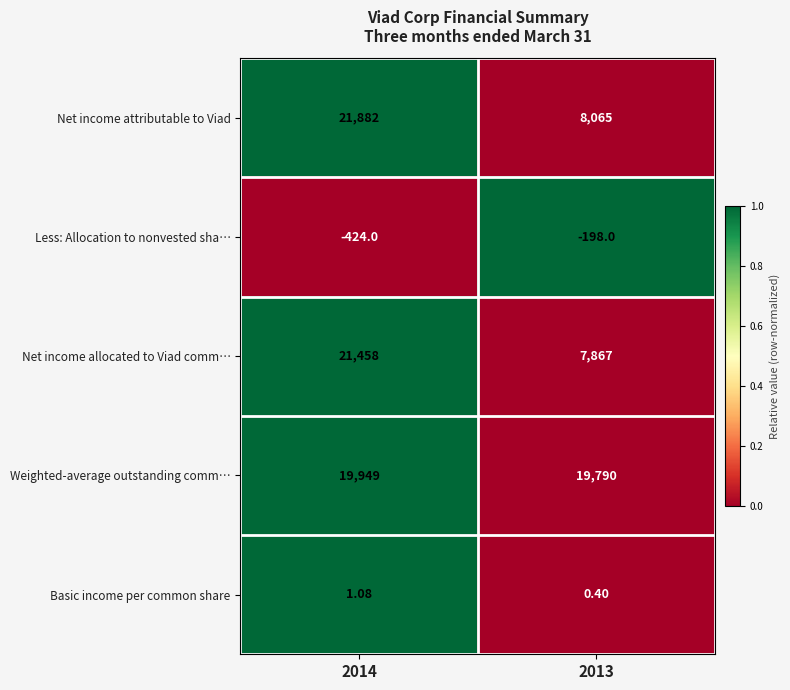

Which series changed the most between 2014 and 2013?

Net income attributable to Viad